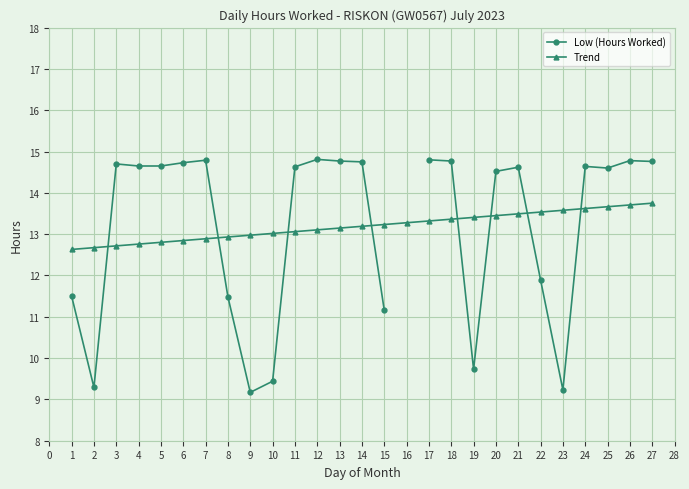

Is it true that Trend equals 19.2 at 18?

False